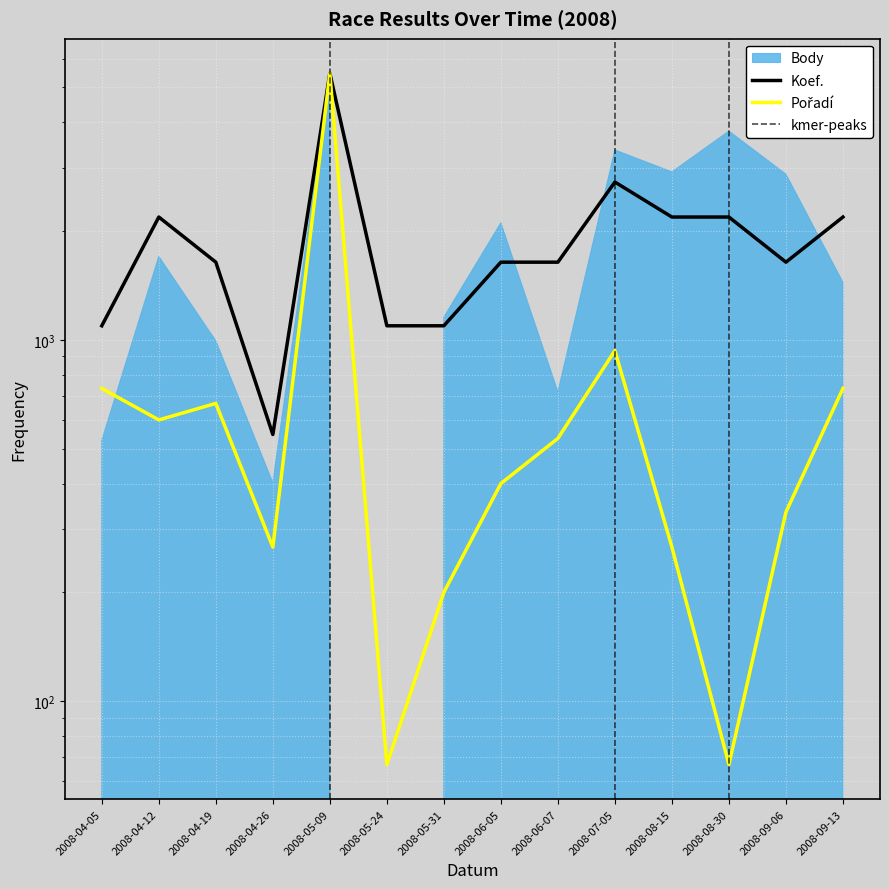

What is the difference between the maximum and minimum values in the Koef. series?

4923.0